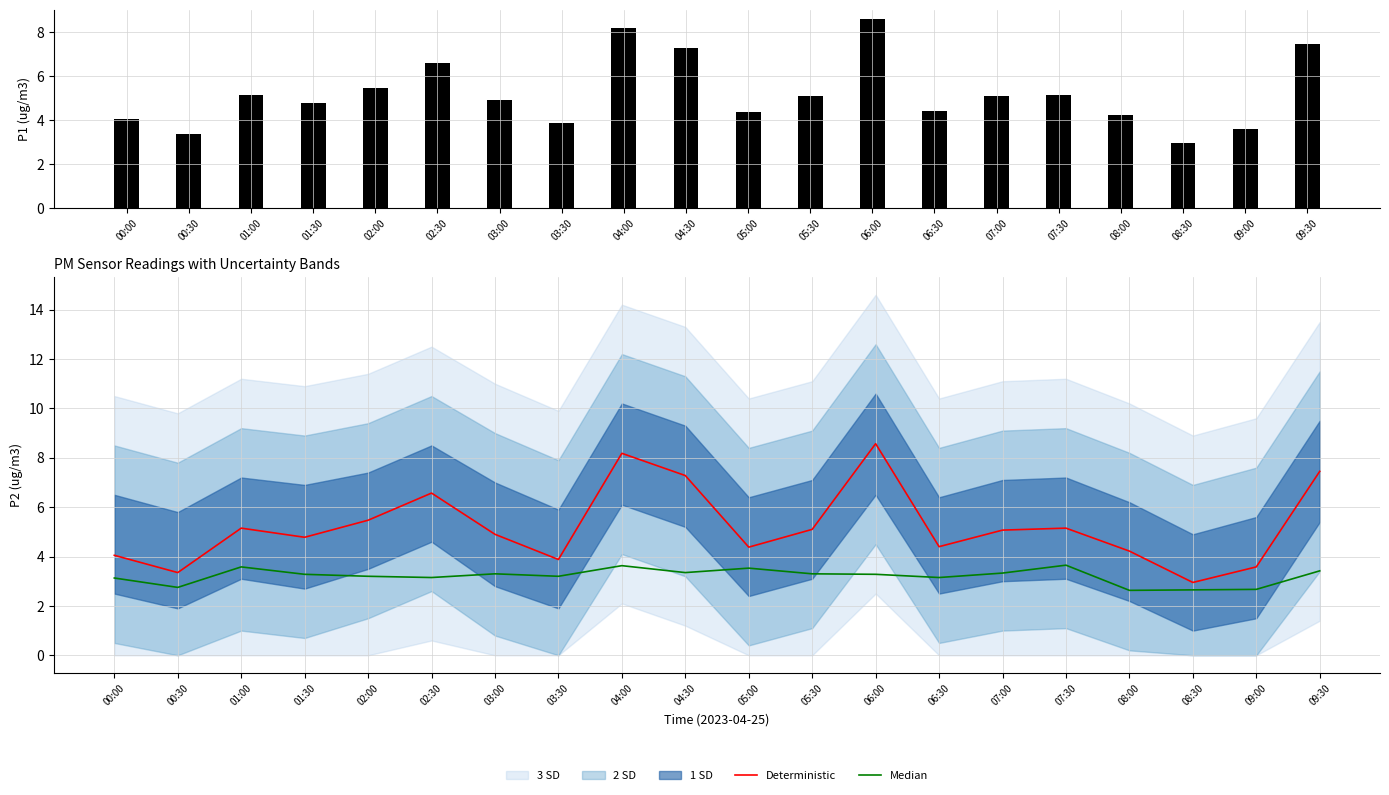

Is it true that Median equals 3.6 at 07:30?

True